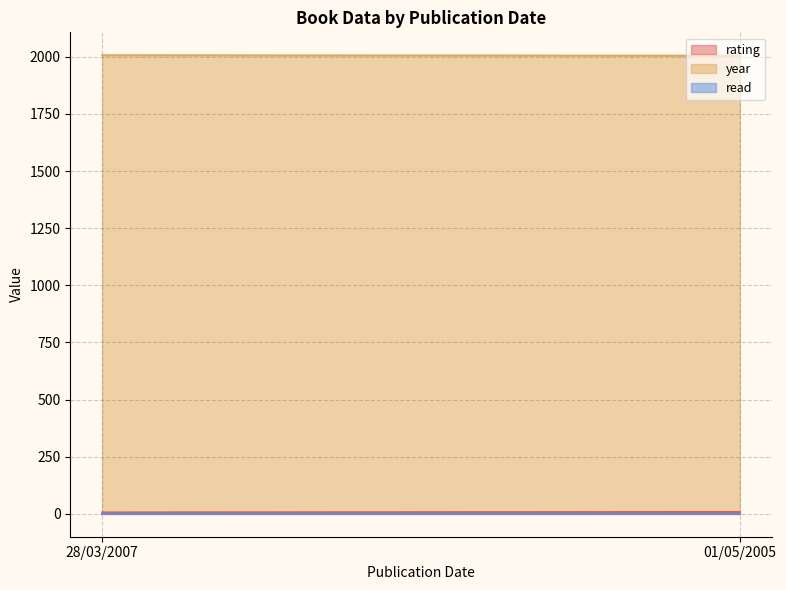

What position from the left is 01/05/2005?

2